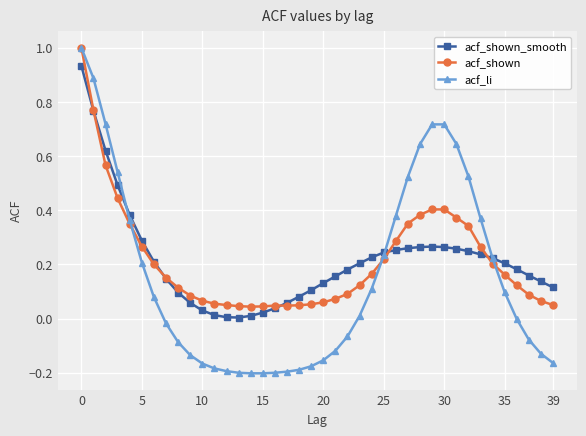

Which series has the widest spread of values?

acf_li